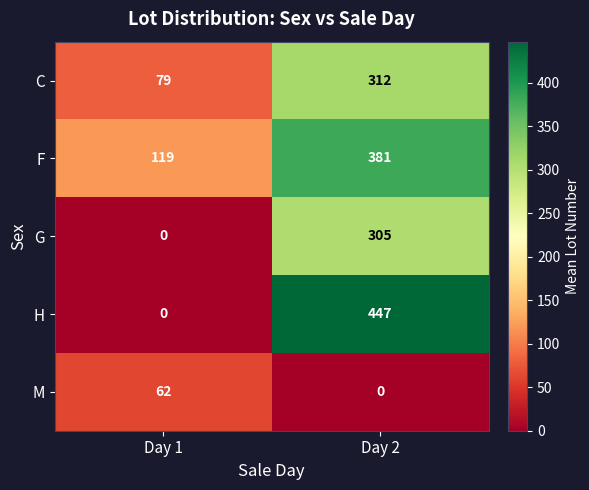

Reading left to right, extract all data points from this chart.

C: Day 1=79	Day 2=312
F: Day 1=119	Day 2=381
G: Day 1=0	Day 2=305
H: Day 1=0	Day 2=447
M: Day 1=62	Day 2=0